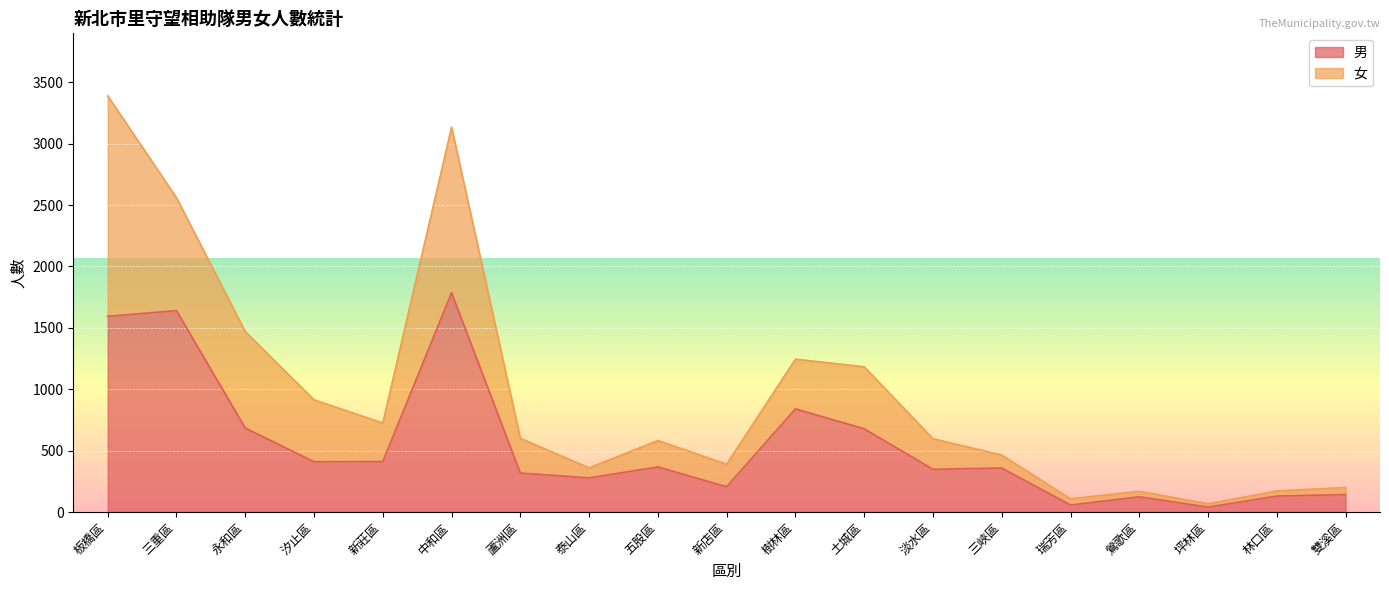

Count the number of values greater than 358.

9